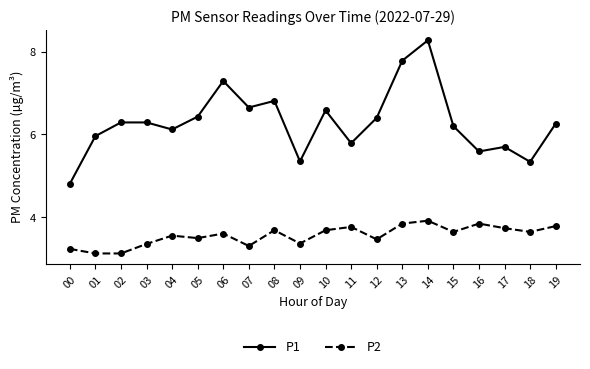

What is the difference between the highest and lowest values at 04?

2.6